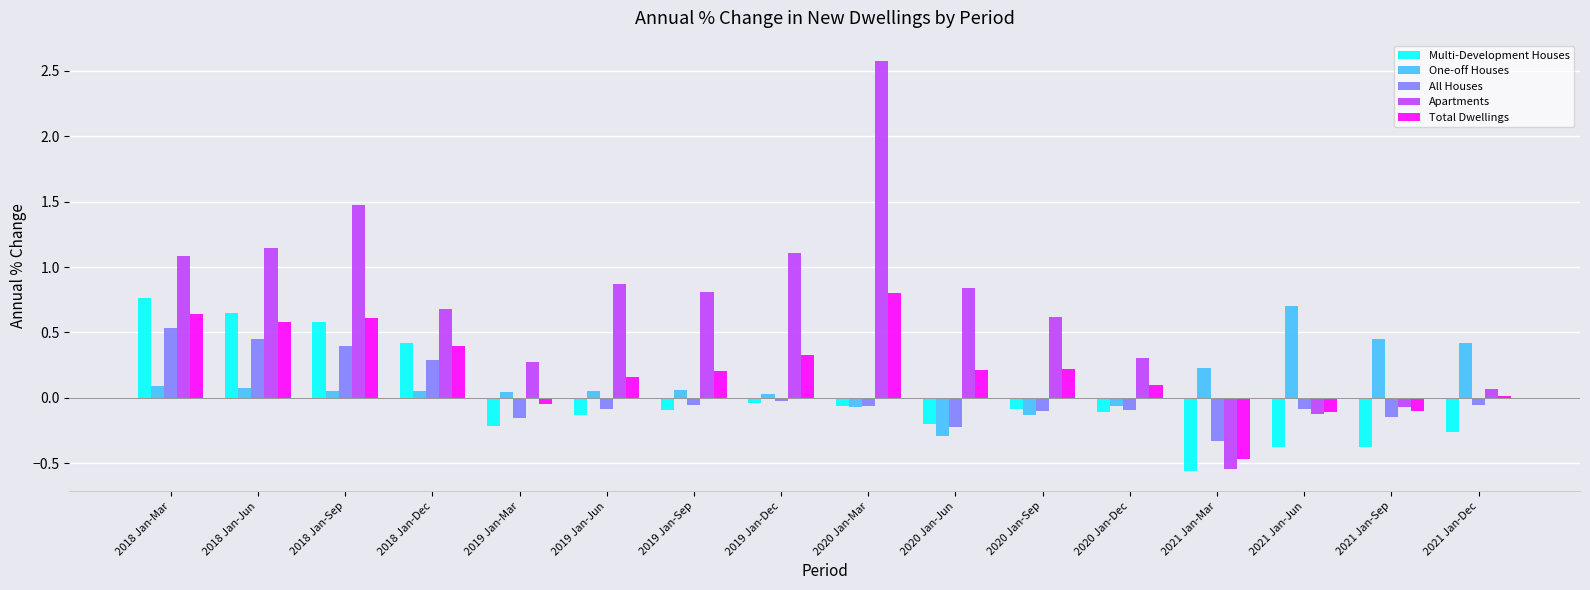

How many bars are there in total?

80